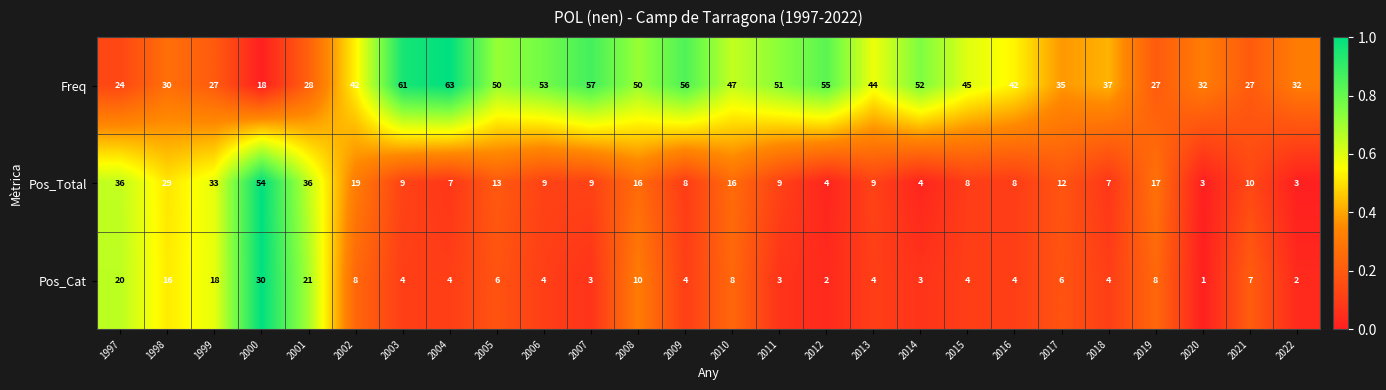

The Pos_Total series shows 19 at 2002. True or false?

True